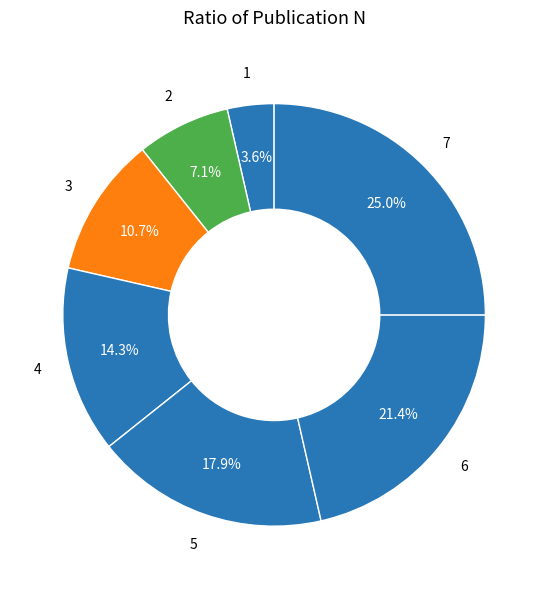

How many segments does this pie chart have?

7